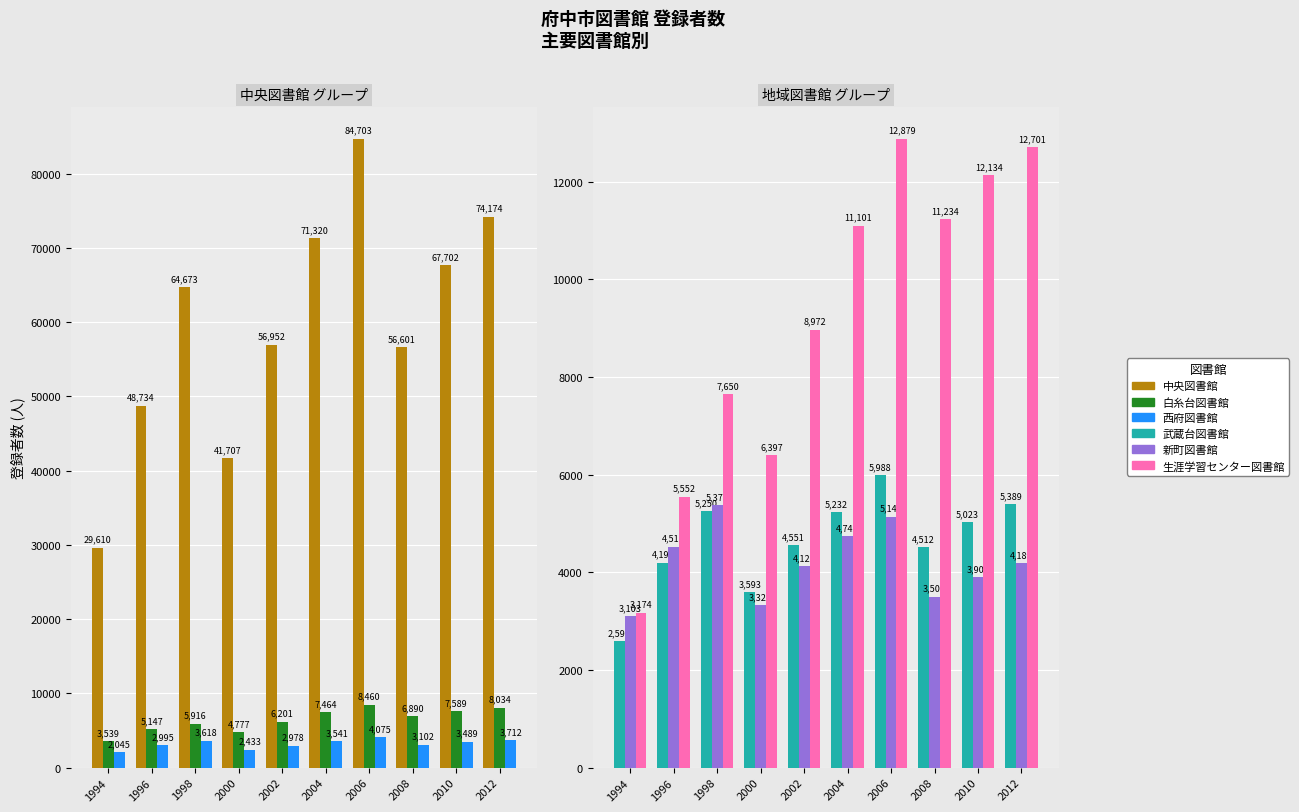

What value does the 西府図書館 series have at 2012, to the nearest 100?

3700